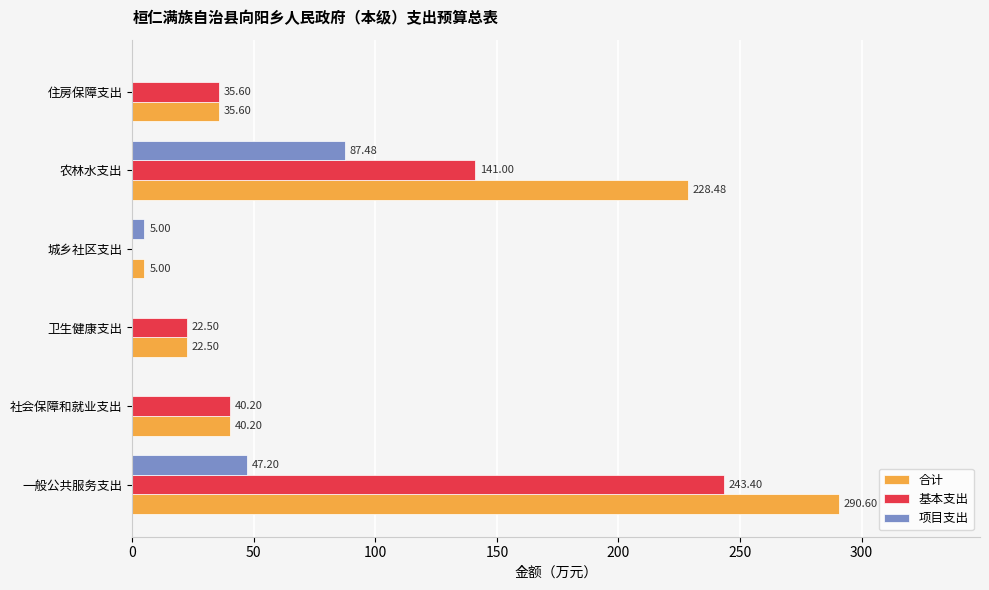

What is the sum of all 合计 values?

622.4